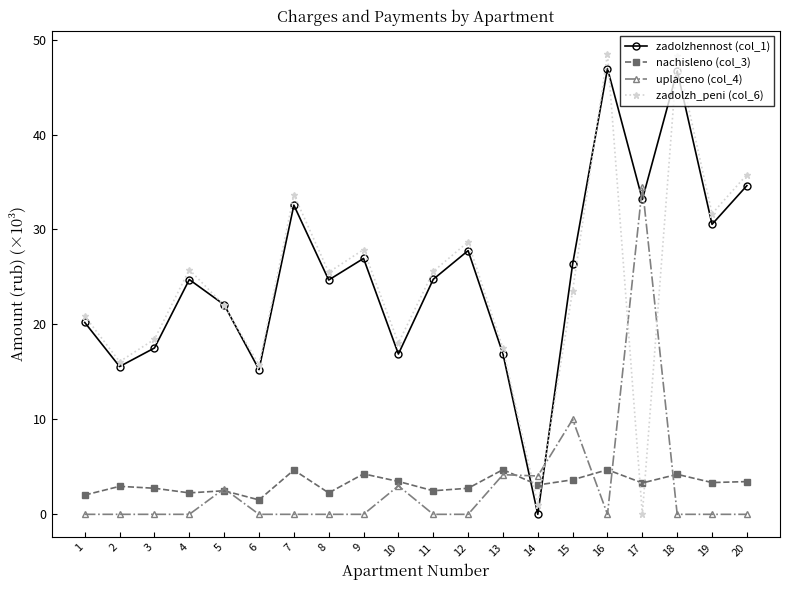

Where do nachisleno (col_3) and zadolzhennost (col_1) first cross each other?

13 and 14